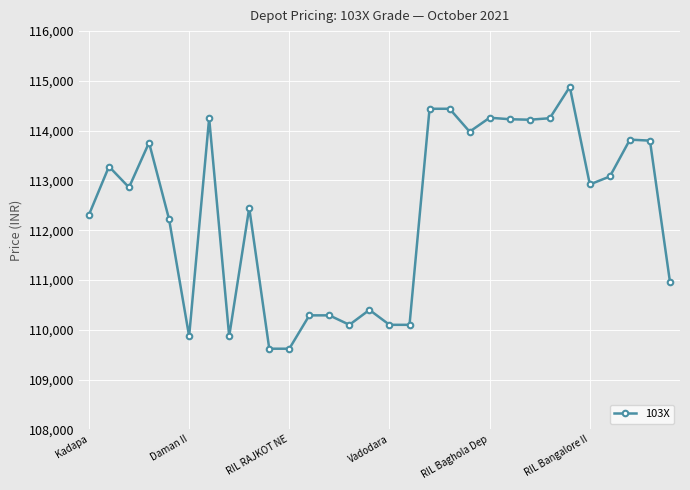

How many data points does each series have?

30